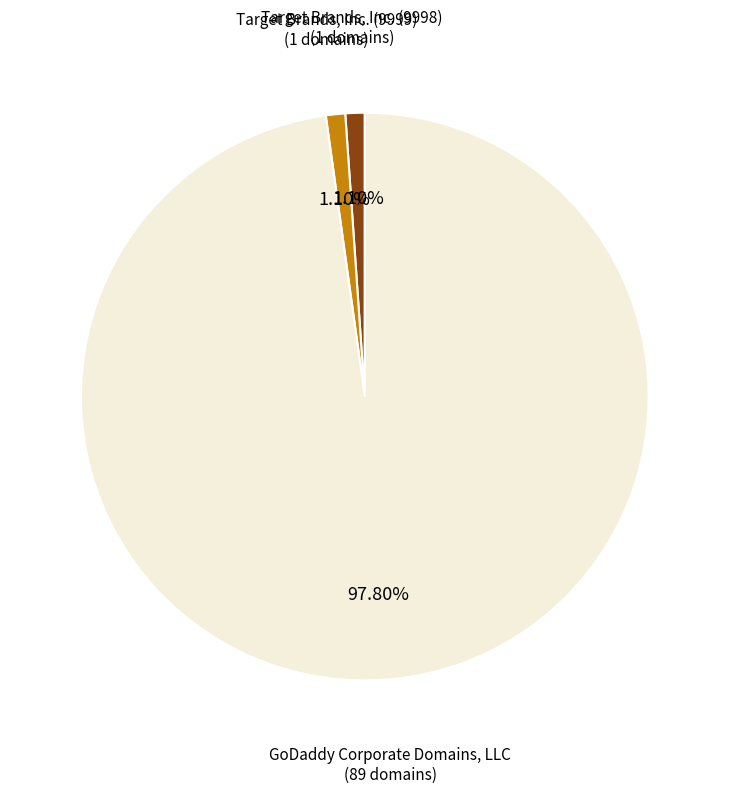

Which category has the biggest portion of the pie?

GoDaddy Corporate Domains, LLC